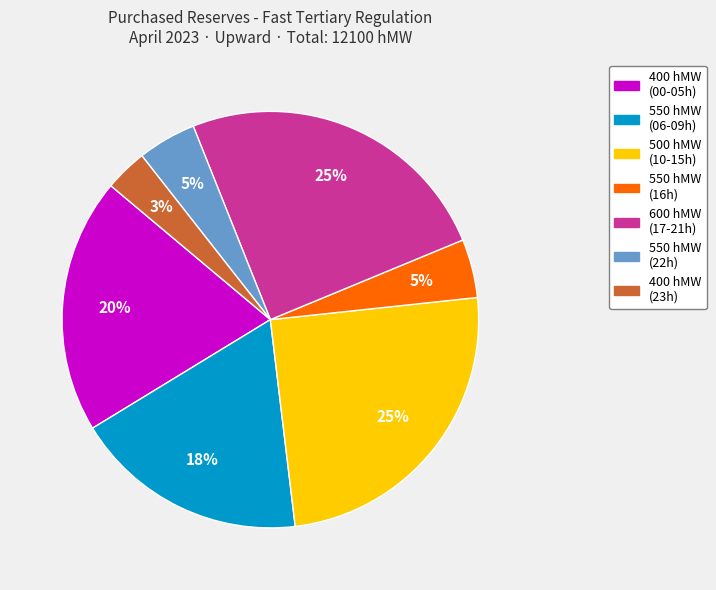

To the nearest percent, what is the average slice percentage?

14%